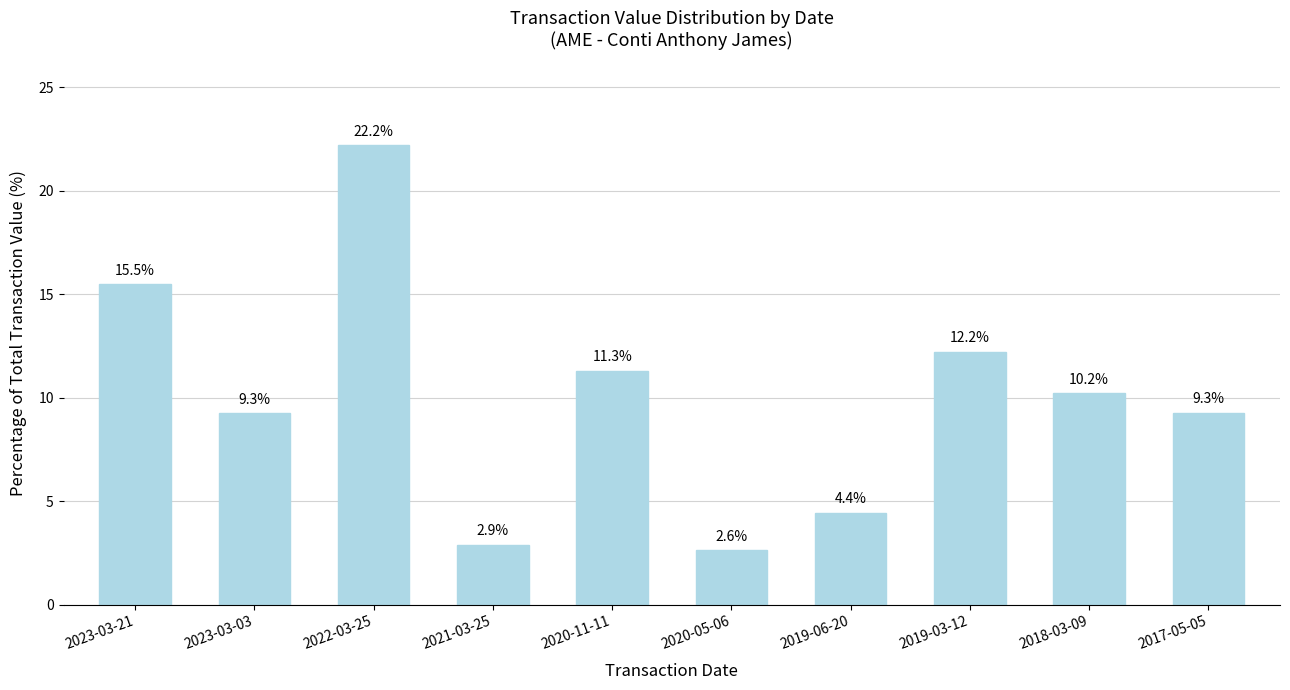

What is the change in value from 2021-03-25 to 2020-11-11?

+8.4